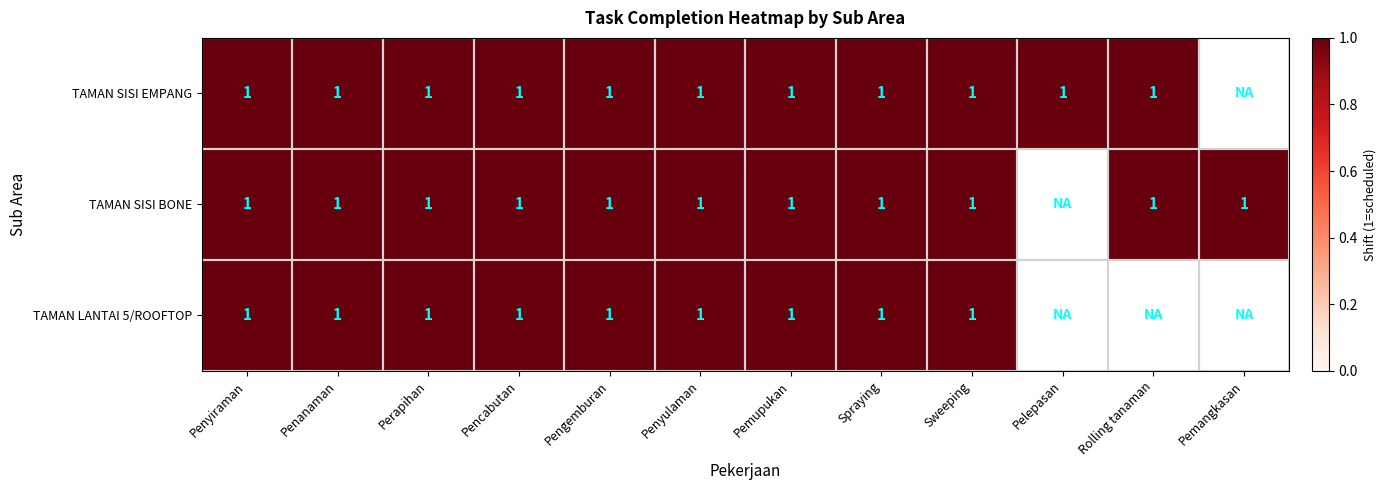

At how many categories does at least one series exceed 0?

12